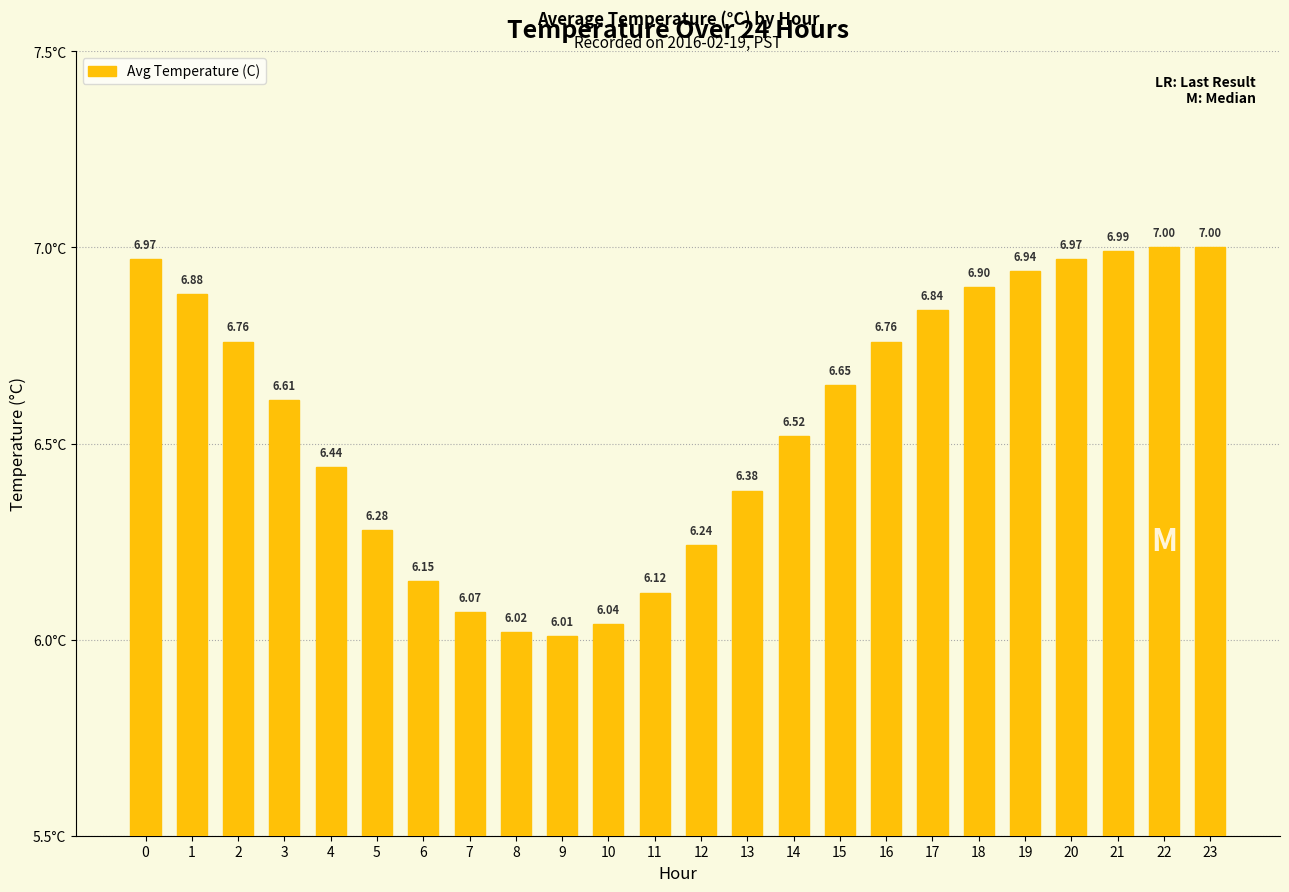

Approximately how many times larger is the value at 10 compared to 6?

1.0